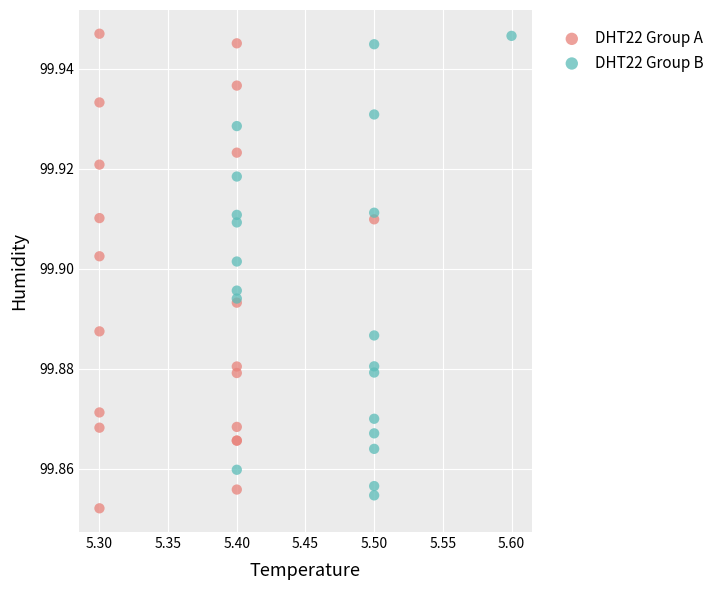

What are all the series names shown in the legend?

DHT22 Group A, DHT22 Group B